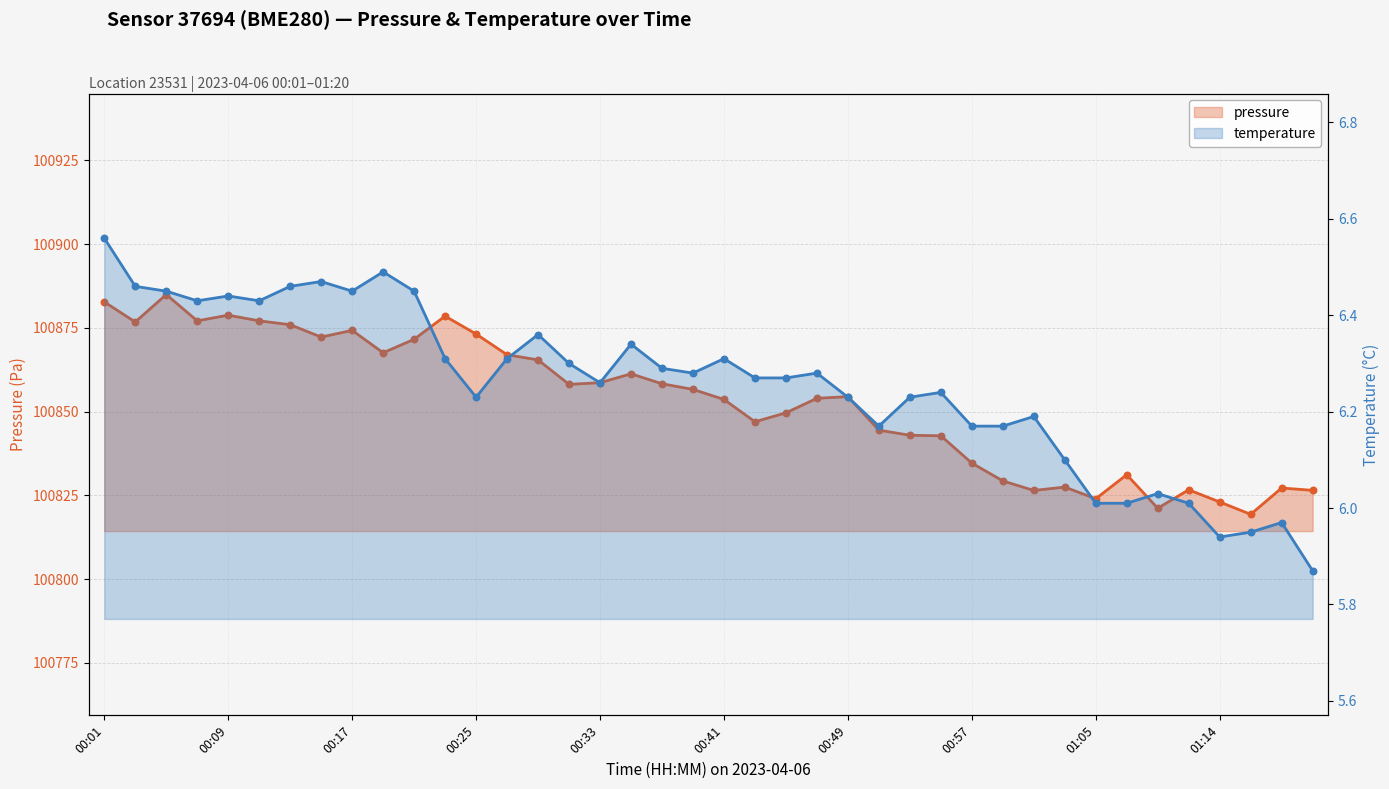

Is the value of pressure at 32 greater than the value of temperature at 15?

Yes